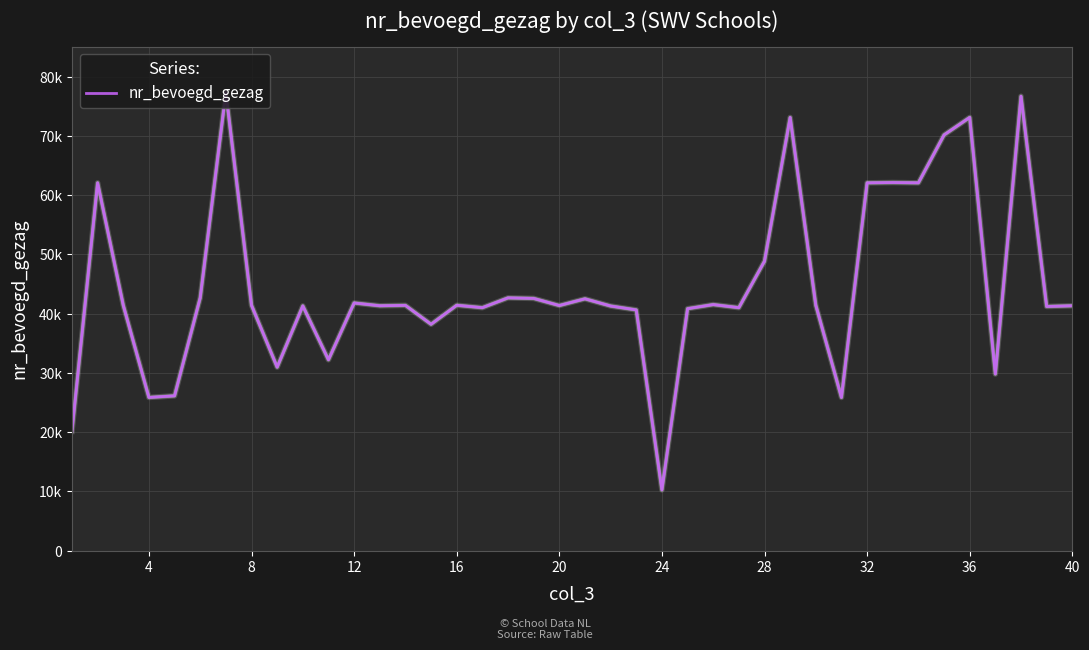

Does the chart have visible grid lines?

Yes